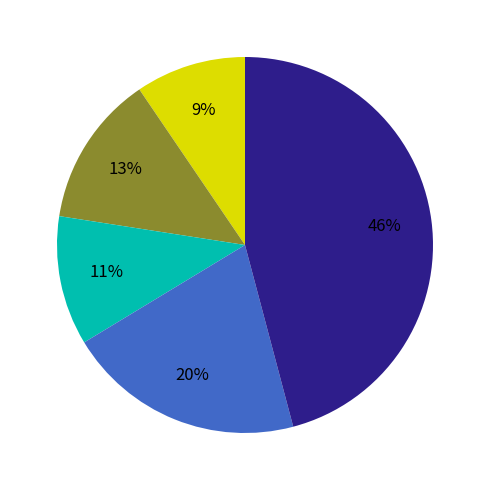

Is there any slice that represents more than half of the pie?

No